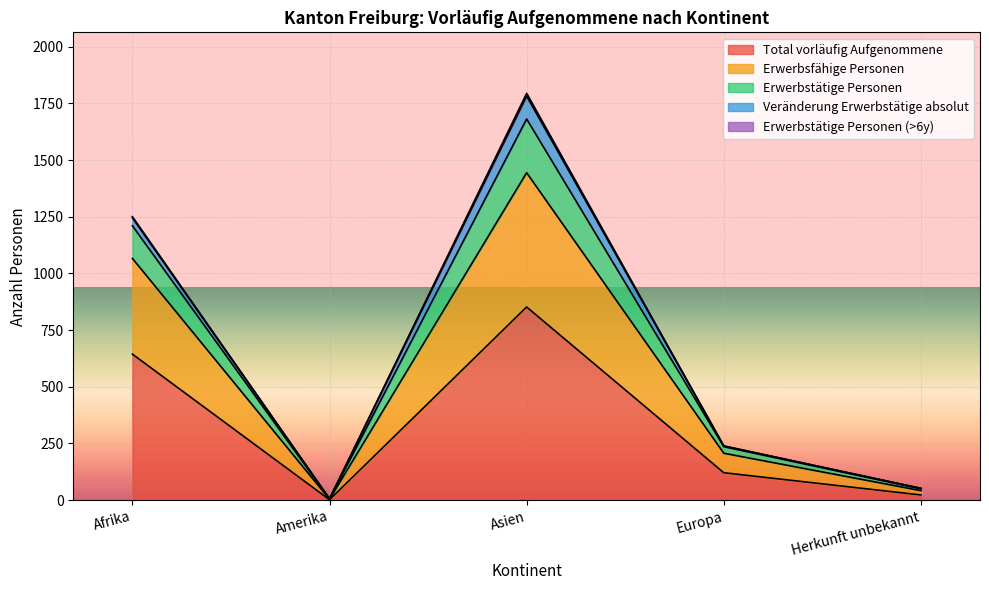

What is the label of the 5th point from the right?

Afrika